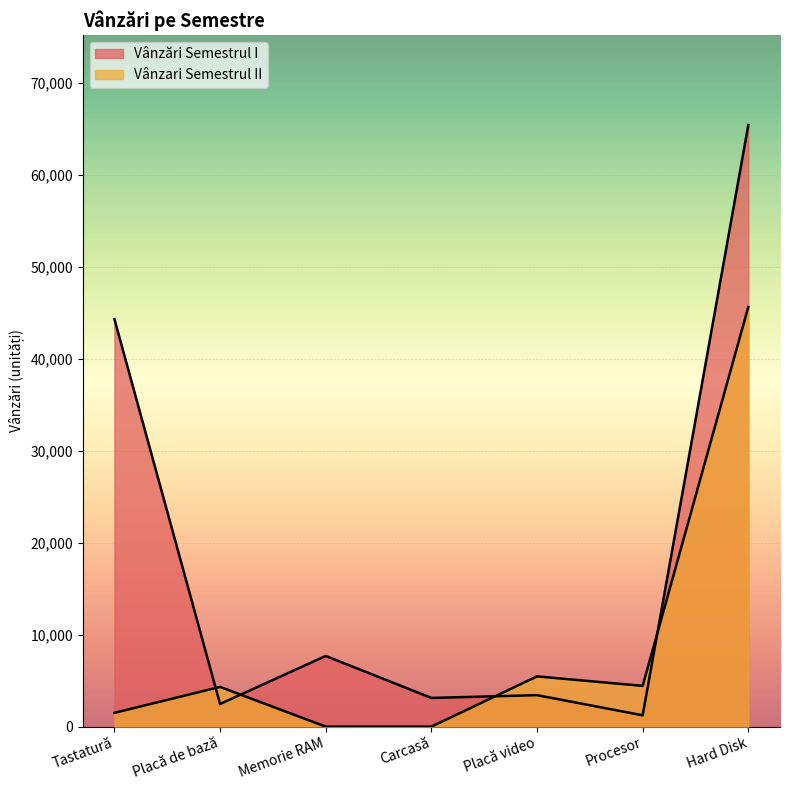

How many series are shown in this chart?

2